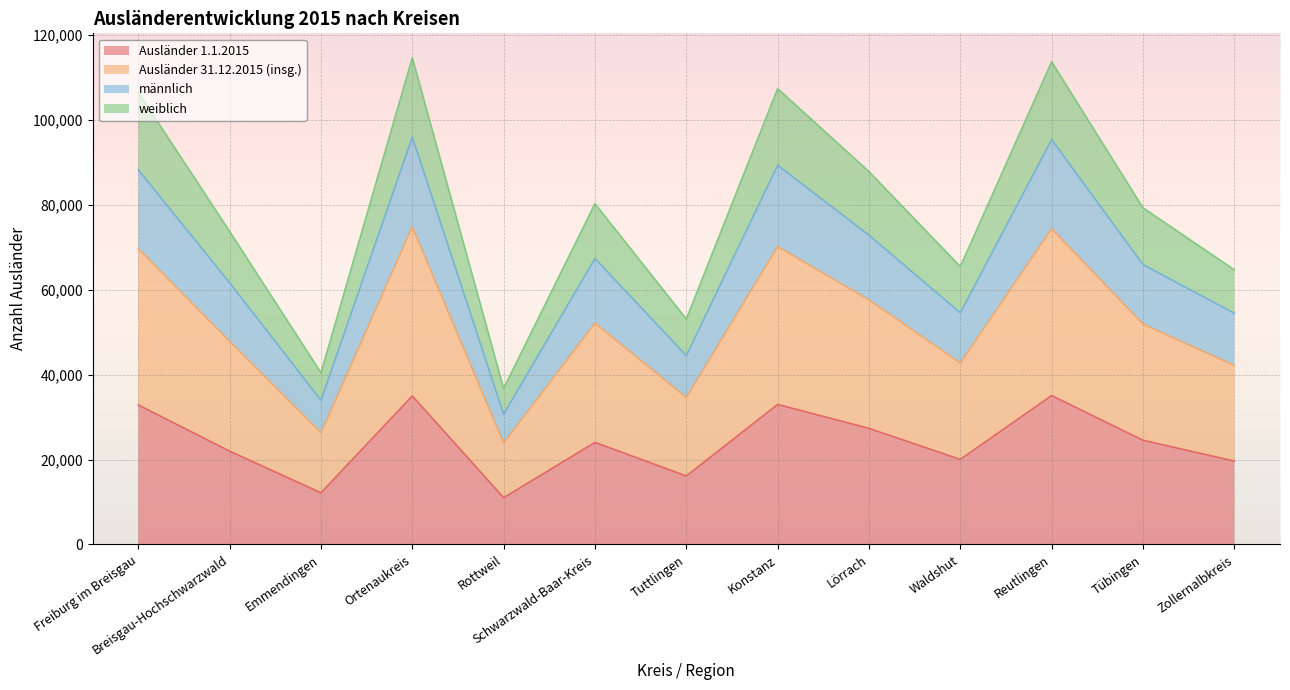

What is the total value across all series at Lörrach?

87806